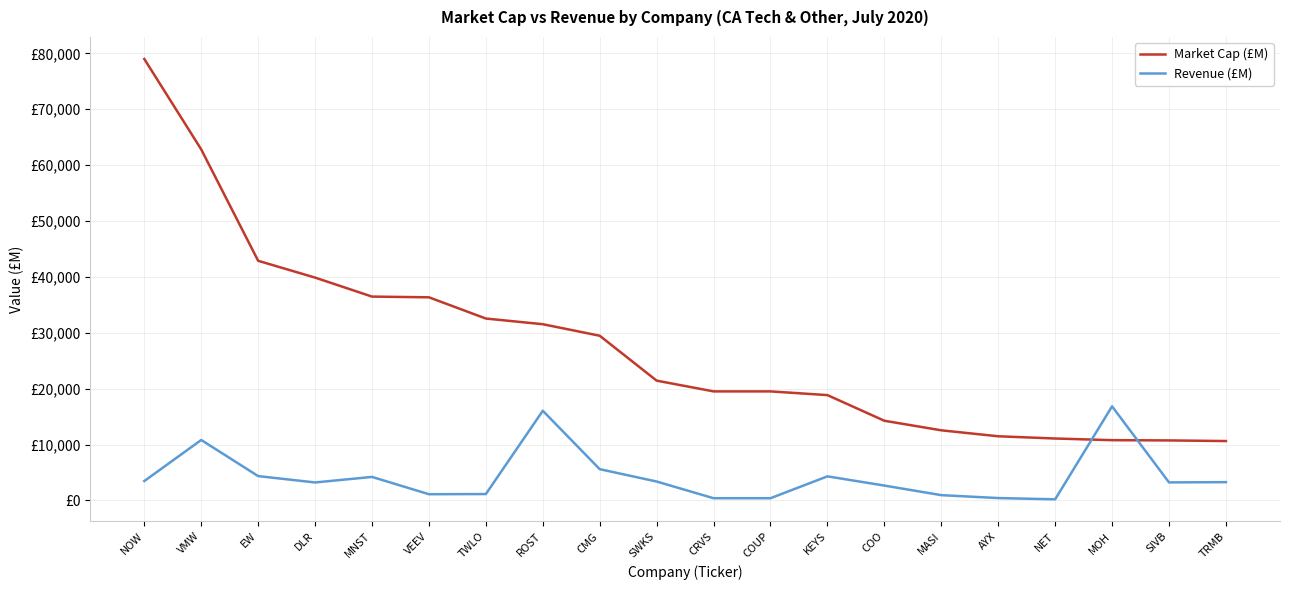

What value does the Market Cap (£M) series have at CMG?

29465.2